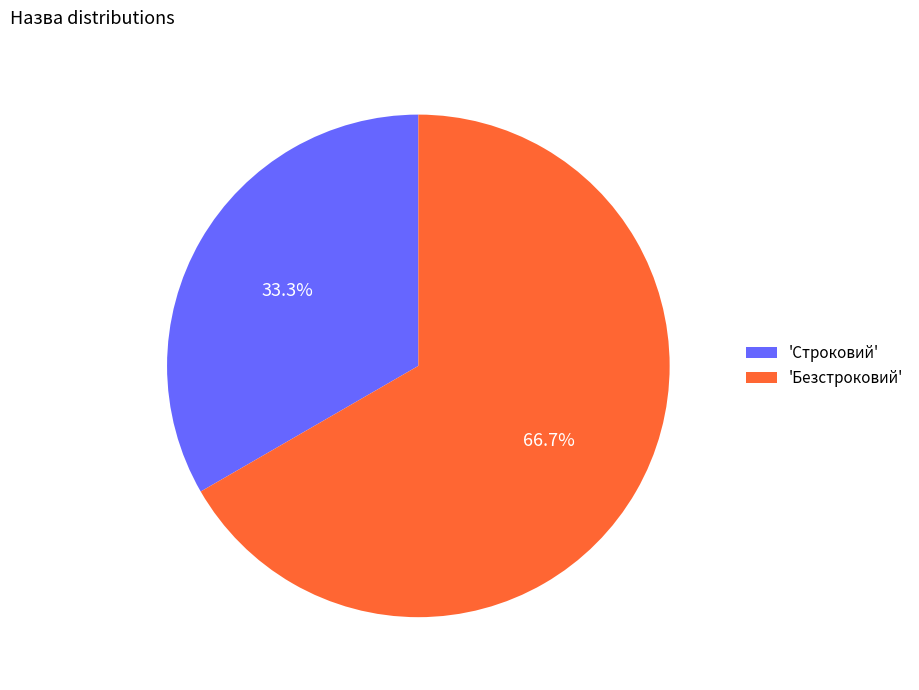

What percentage is NOT represented by 'Строковий'?

66.7%